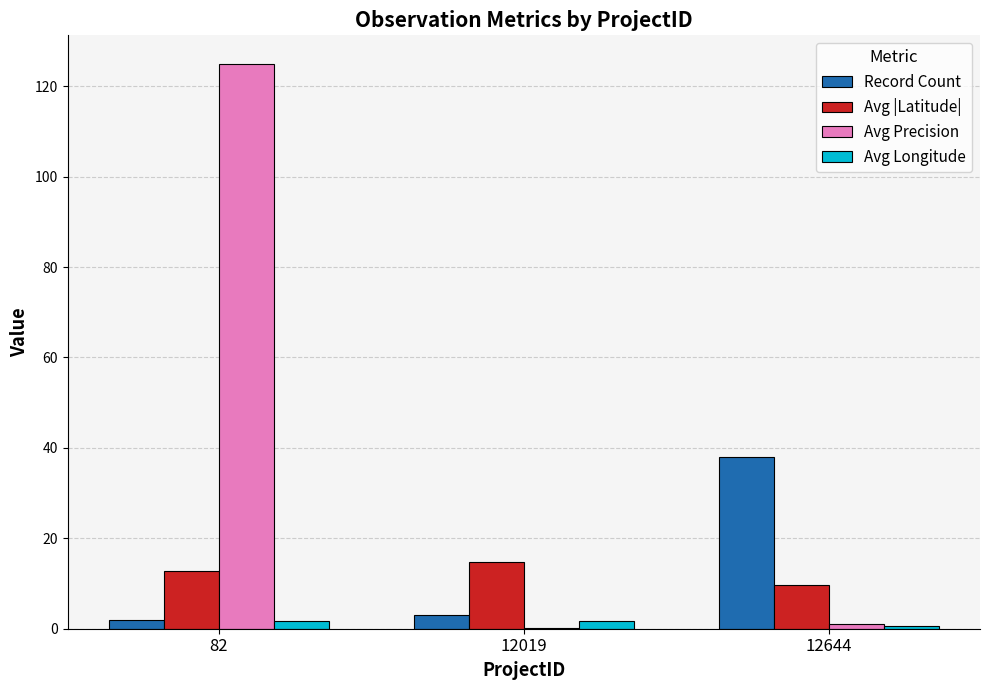

Reading left to right, list all the values displayed in this chart.

Record Count: 82=2.0	12019=3.0	12644=38.0
Avg |Latitude|: 82=12.7	12019=14.7	12644=9.8
Avg Precision: 82=125.0	12019=0.1	12644=1.0
Avg Longitude: 82=1.7	12019=1.7	12644=0.7